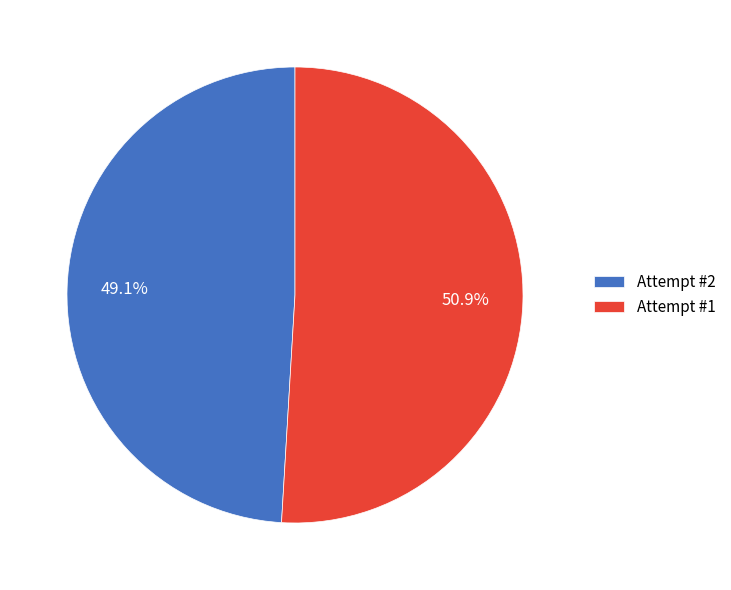

Between Attempt #2 and Attempt #1, which is larger?

Attempt #1